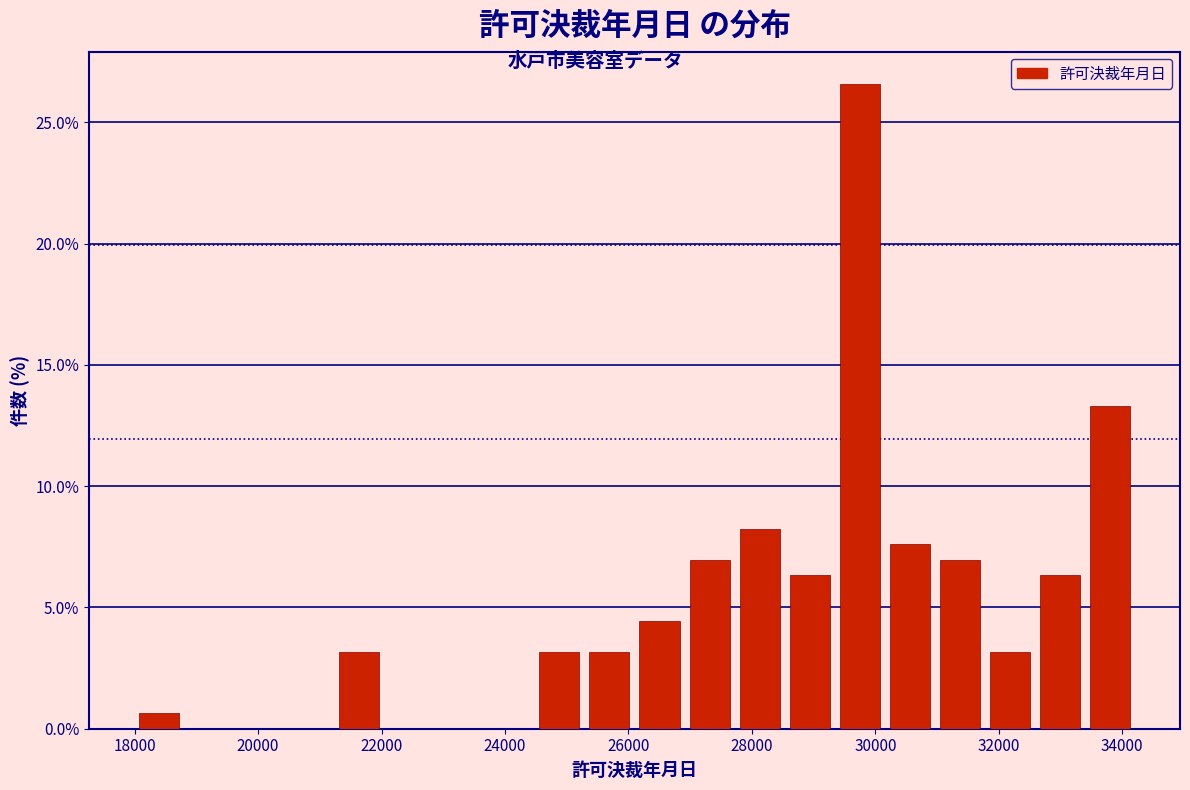

How tall is the bar that spans 24400 to 25200 on the x-axis? Neither the bar edges nor the heights are printed on the chart, so give them approximately, as read against the axes.

3.0